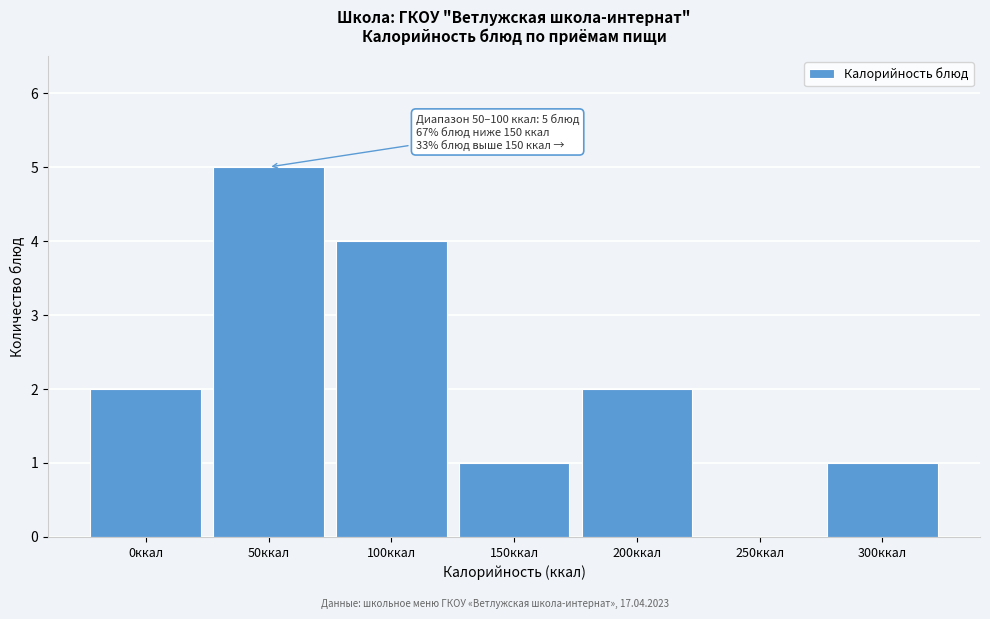

Reading left to right, list all the values displayed in this chart.

0ккал=2	50ккал=5	100ккал=4	150ккал=1	200ккал=2	250ккал=0	300ккал=1